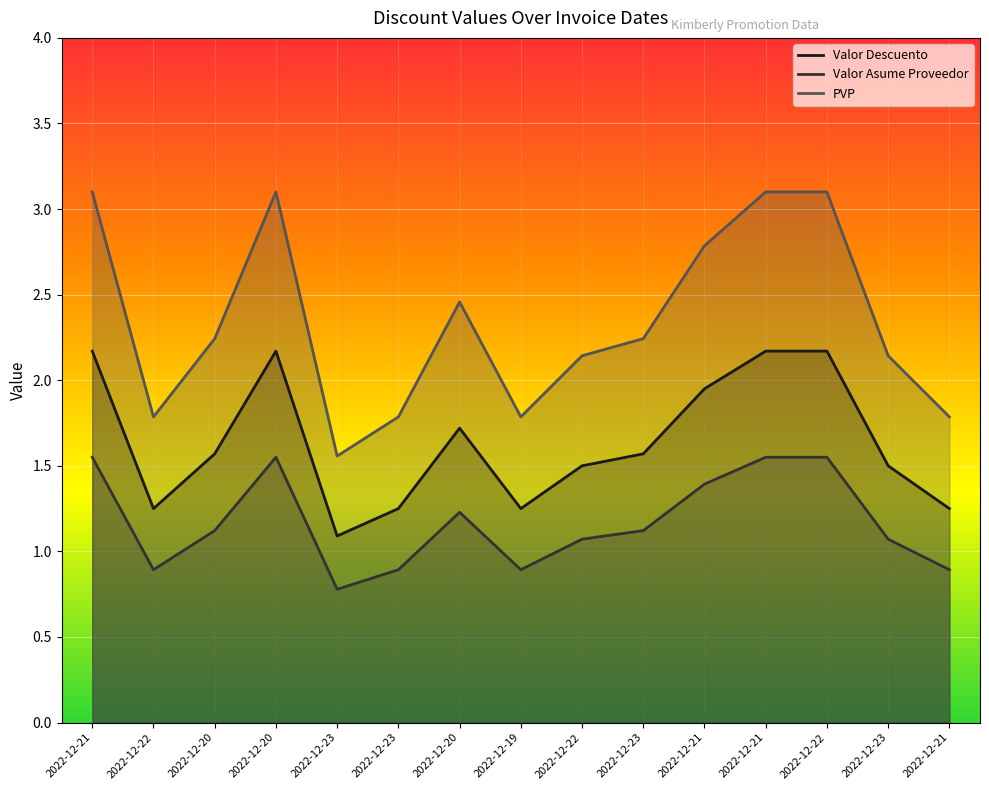

Reading left to right, list all the values displayed in this chart.

Valor Descuento: 2022-12-21=2.2	2022-12-22=1.2	2022-12-20=1.6	2022-12-20=2.2	2022-12-23=1.1	2022-12-23=1.2	2022-12-20=1.7	2022-12-19=1.2	2022-12-22=1.5	2022-12-23=1.6	2022-12-21=1.9	2022-12-21=2.2	2022-12-22=2.2	2022-12-23=1.5	2022-12-21=1.2
Valor Asume Proveedor: 2022-12-21=1.6	2022-12-22=0.9	2022-12-20=1.1	2022-12-20=1.6	2022-12-23=0.8	2022-12-23=0.9	2022-12-20=1.2	2022-12-19=0.9	2022-12-22=1.1	2022-12-23=1.1	2022-12-21=1.4	2022-12-21=1.6	2022-12-22=1.6	2022-12-23=1.1	2022-12-21=0.9
PVP: 2022-12-21=3.1	2022-12-22=1.8	2022-12-20=2.2	2022-12-20=3.1	2022-12-23=1.6	2022-12-23=1.8	2022-12-20=2.5	2022-12-19=1.8	2022-12-22=2.1	2022-12-23=2.2	2022-12-21=2.8	2022-12-21=3.1	2022-12-22=3.1	2022-12-23=2.1	2022-12-21=1.8